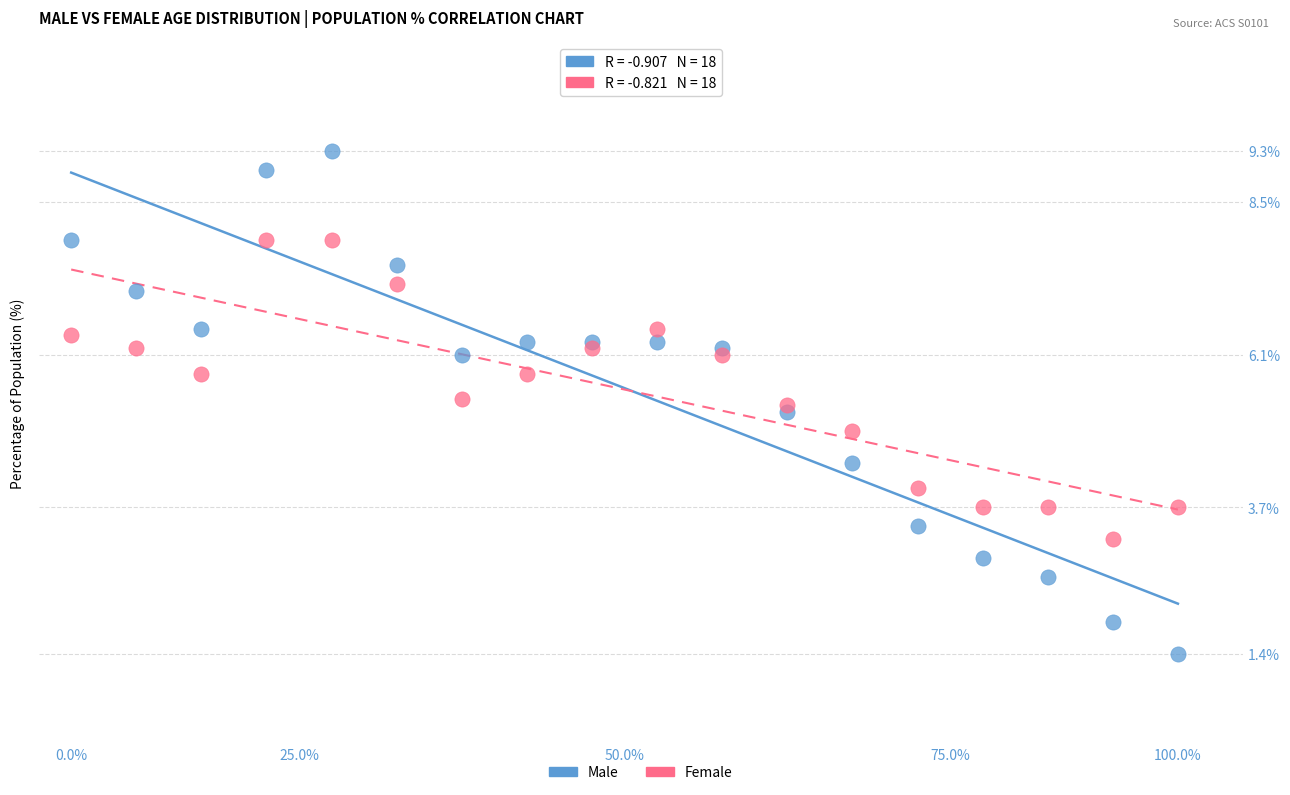

Which series contains the lowest Y value?

Male